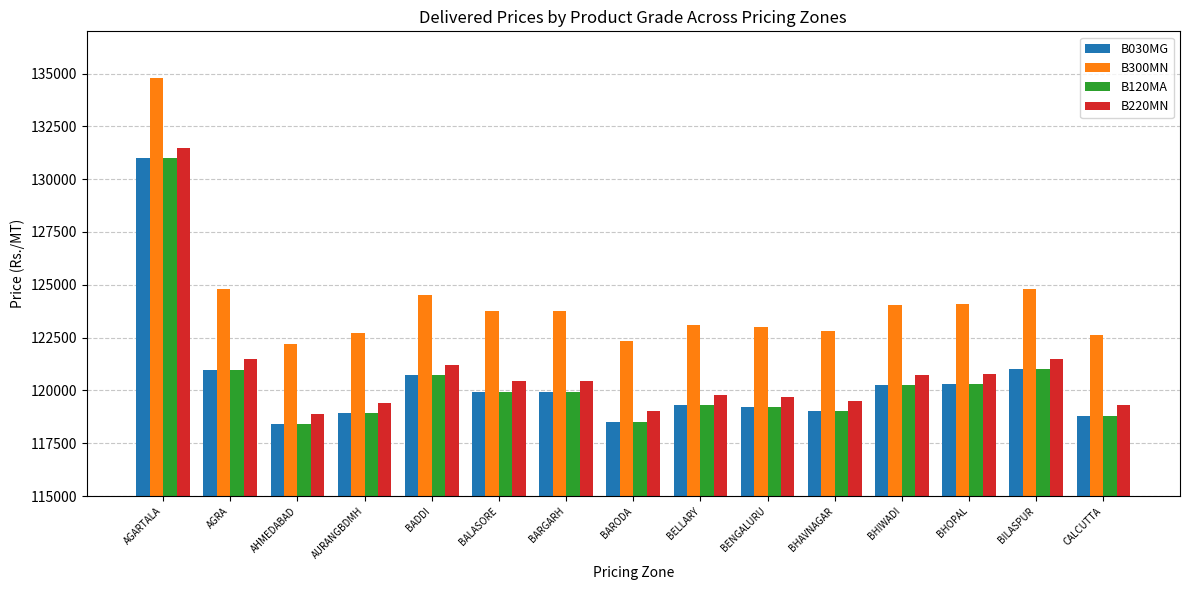

How many values in the B030MG series are below 119943?

7